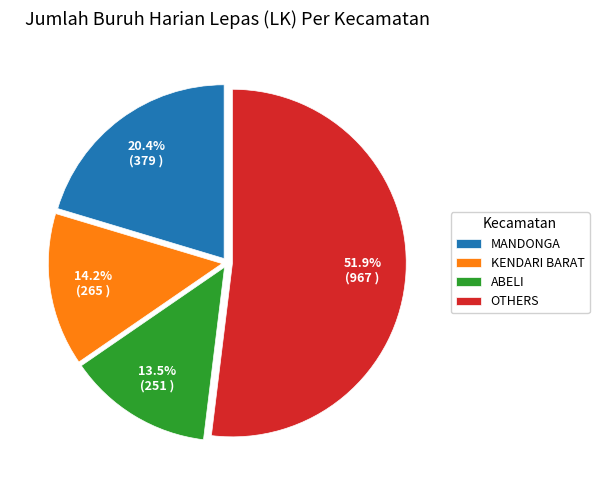

Approximately how many times larger is the value at ABELI compared to MANDONGA?

0.7